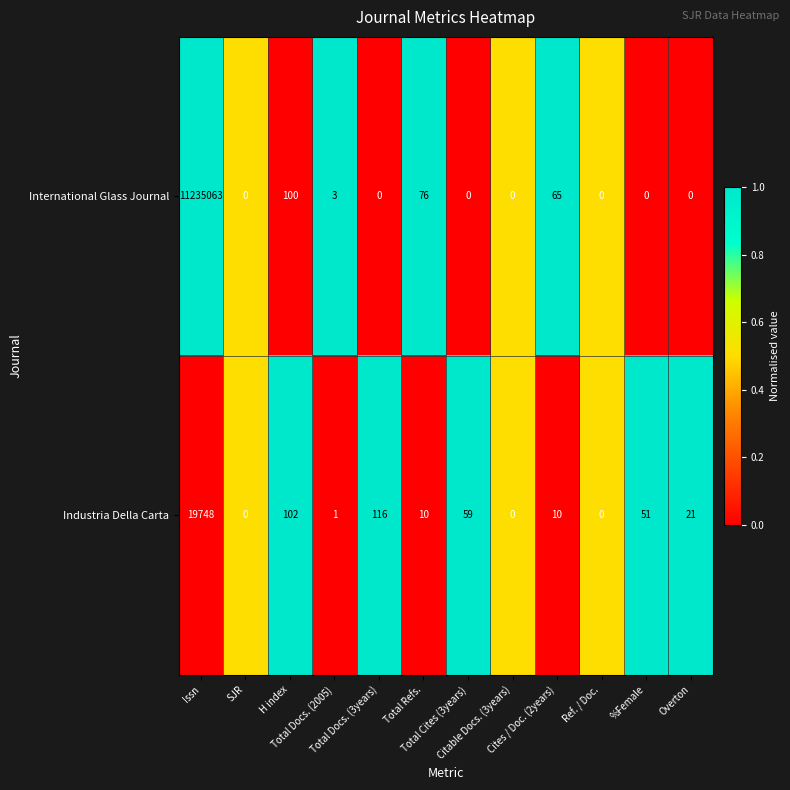

Rank the series by their maximum value, from lowest to highest.

Industria Della Carta, International Glass Journal